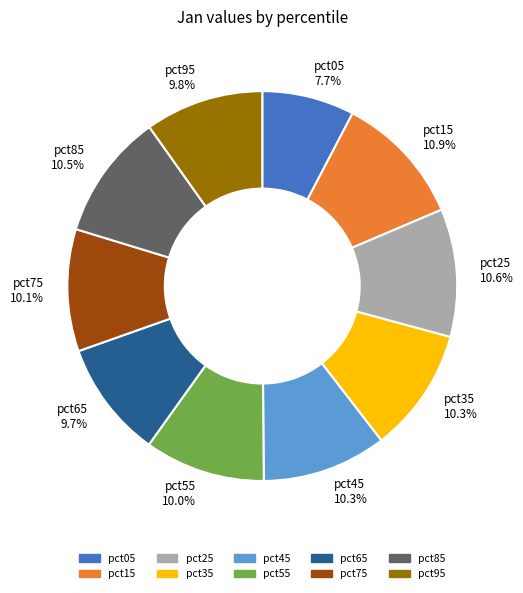

Does pct05 represent more than half of the total?

No